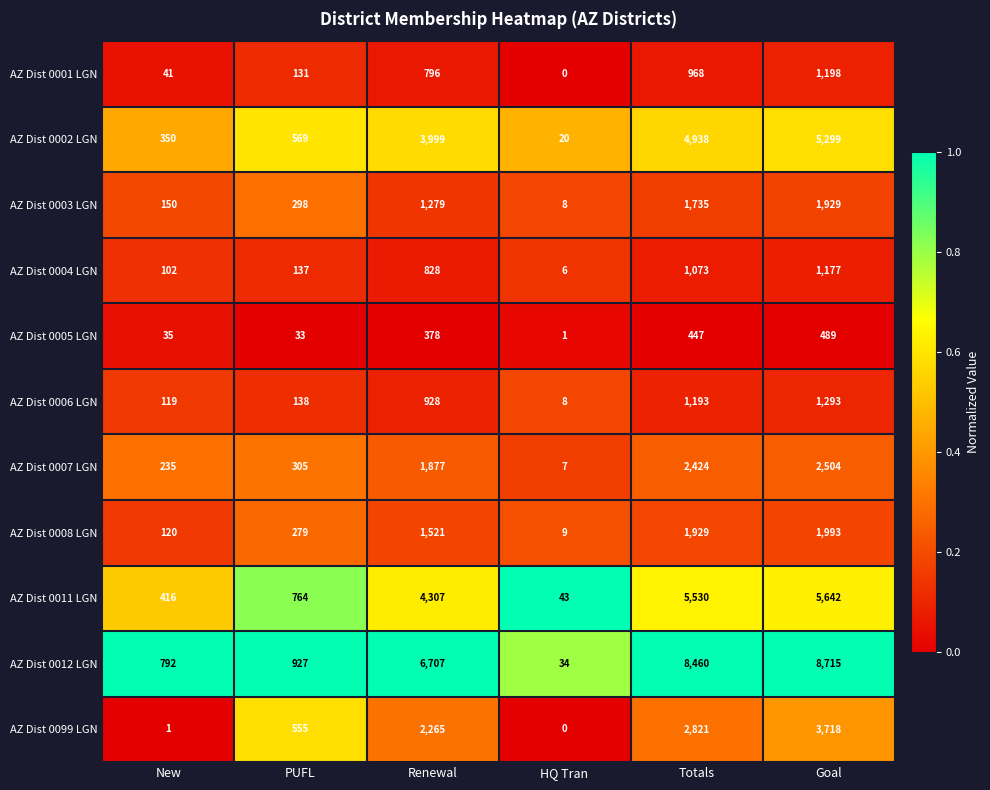

What is the sum of all AZ Dist 0007 LGN values?

7352